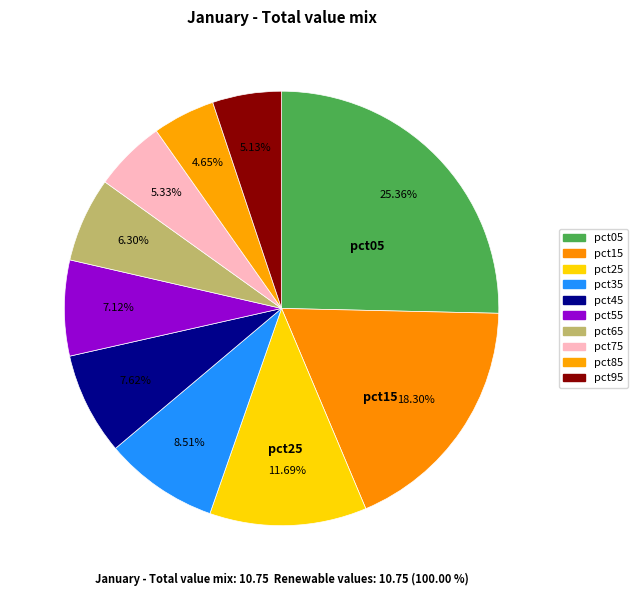

To the nearest percent, what is the difference between the pct35 and pct65 slice percentages?

2%